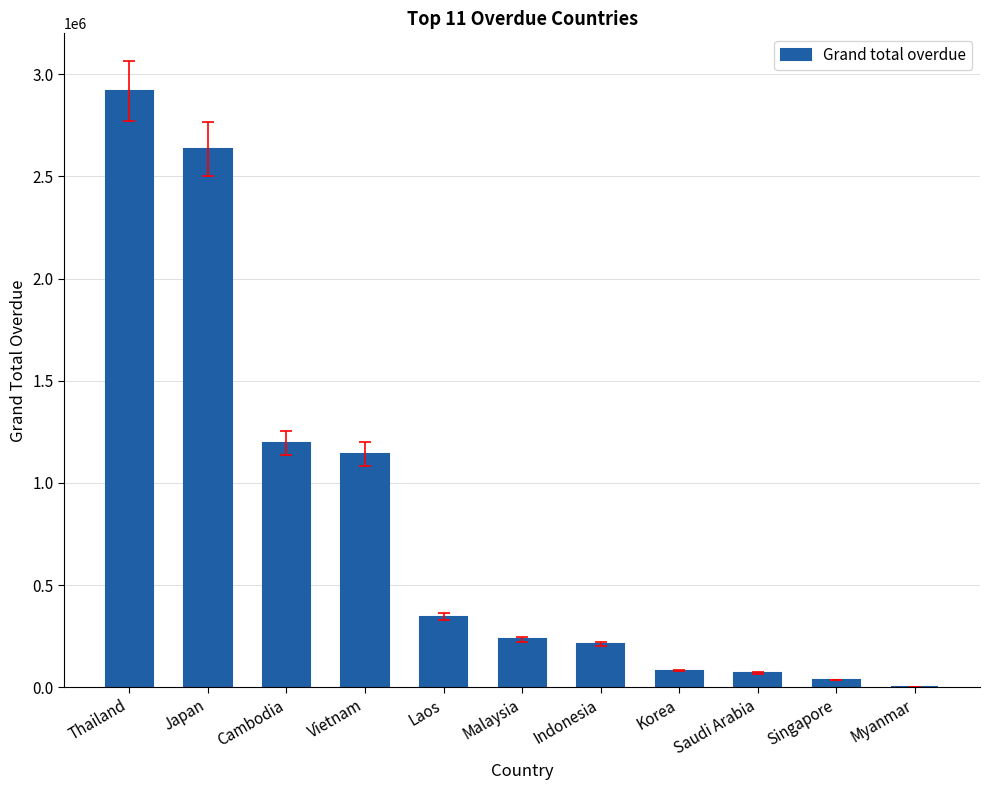

Approximately how many times larger is the value at Korea compared to Saudi Arabia?

1.2